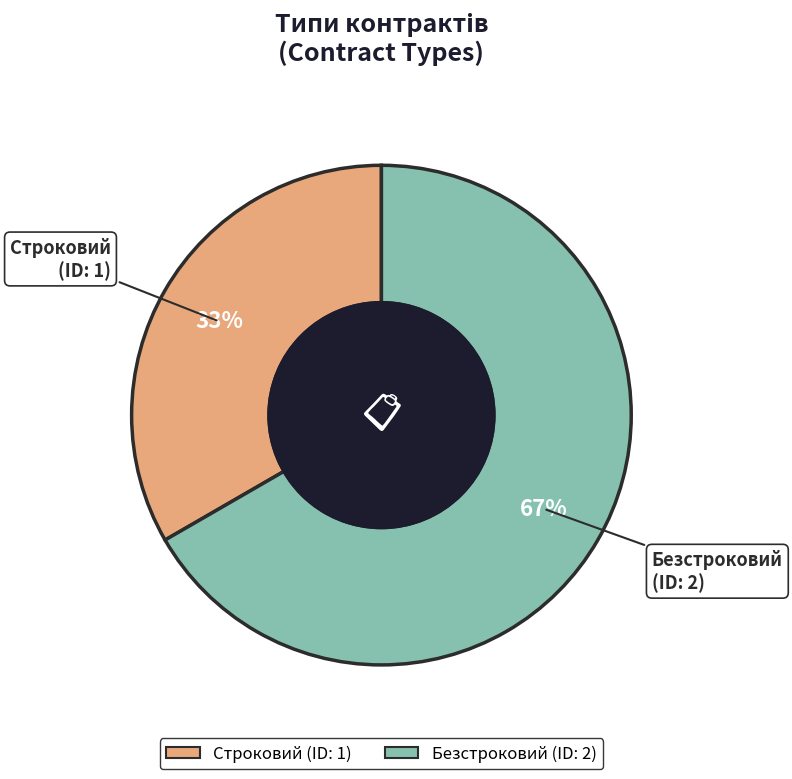

To the nearest percent, what portion does Безстроковий represent?

67%